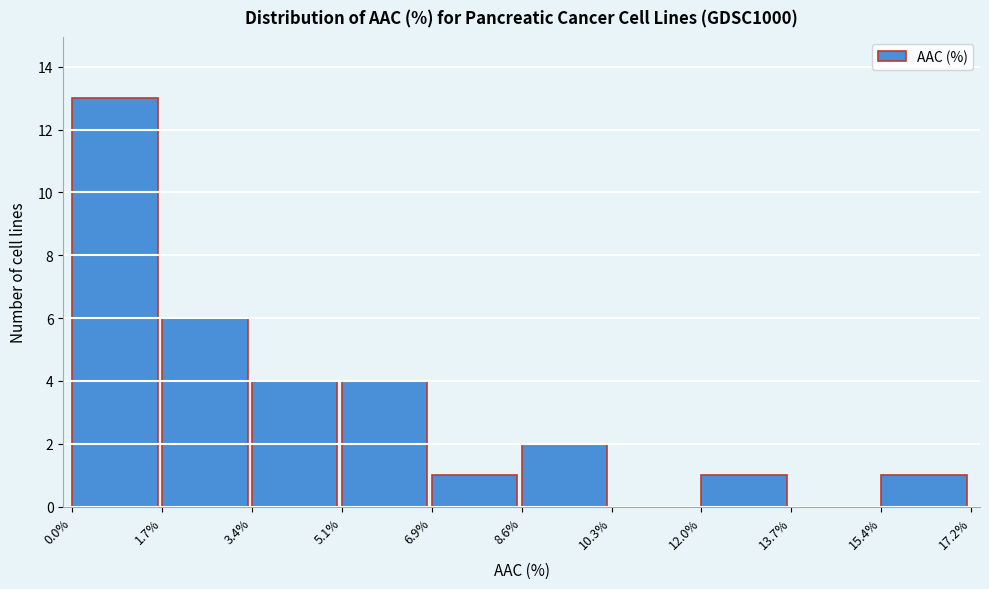

Reading left to right, list every bar in this chart as the range it spans on the x-axis followed by its height. The values are not printed on the chart, so give them approximately, as read against the axis.

0.0% to 1.7%: 13
1.7% to 3.4%: 6
3.4% to 5.1%: 4
5.1% to 6.9%: 4
6.9% to 8.6%: 1
8.6% to 10.3%: 2
10.3% to 12.0%: 0
12.0% to 13.7%: 1
13.7% to 15.4%: 0
15.4% to 17.2%: 1